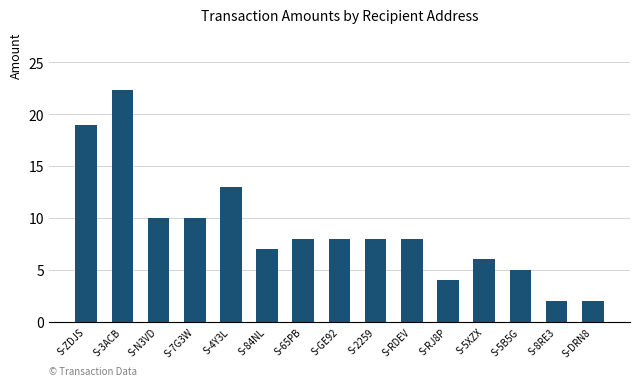

What is the sum of all values?

132.4